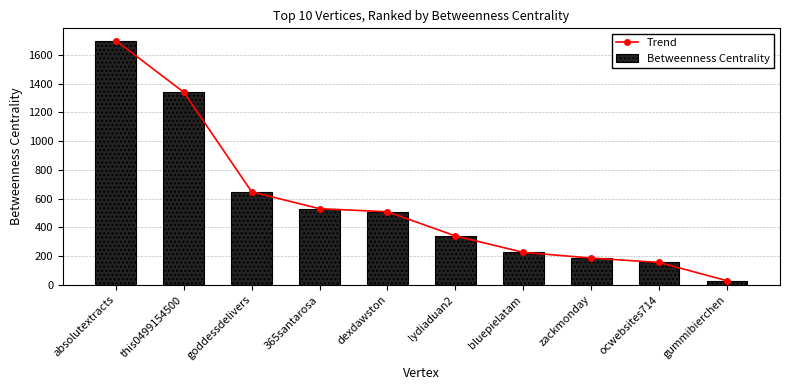

What is the average value of the Trend series?

566.7